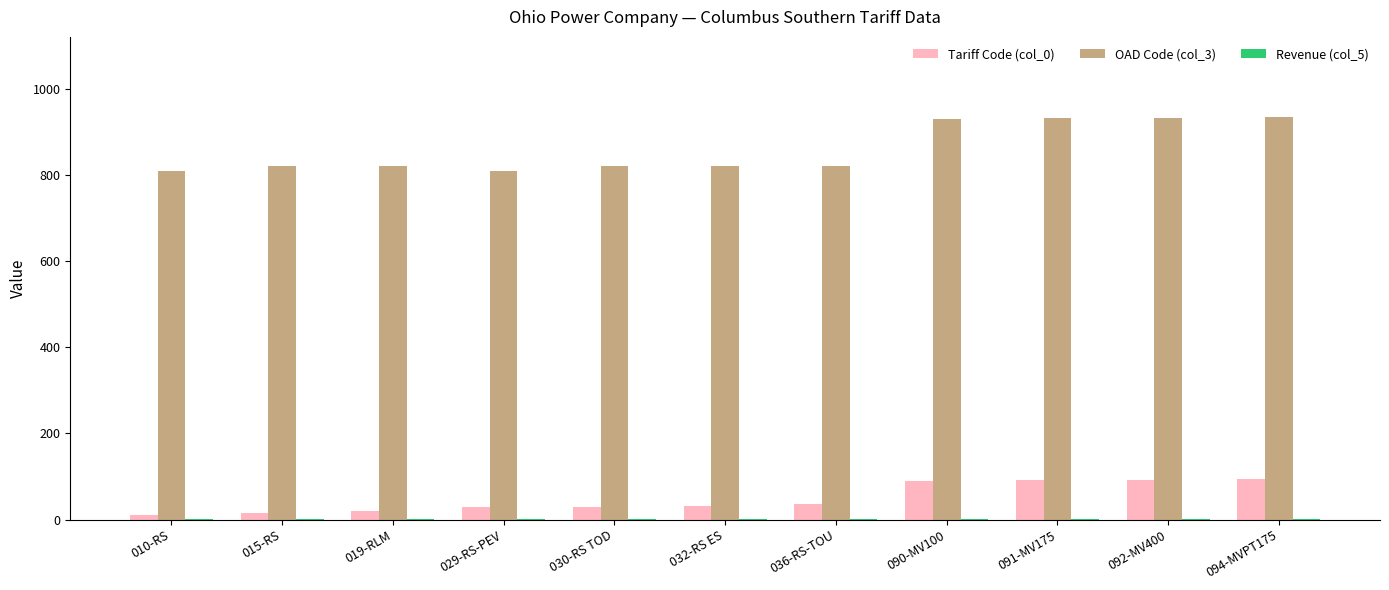

True or false: OAD Code (col_3) has a value of 1426.6 at 094-MVPT175.

False